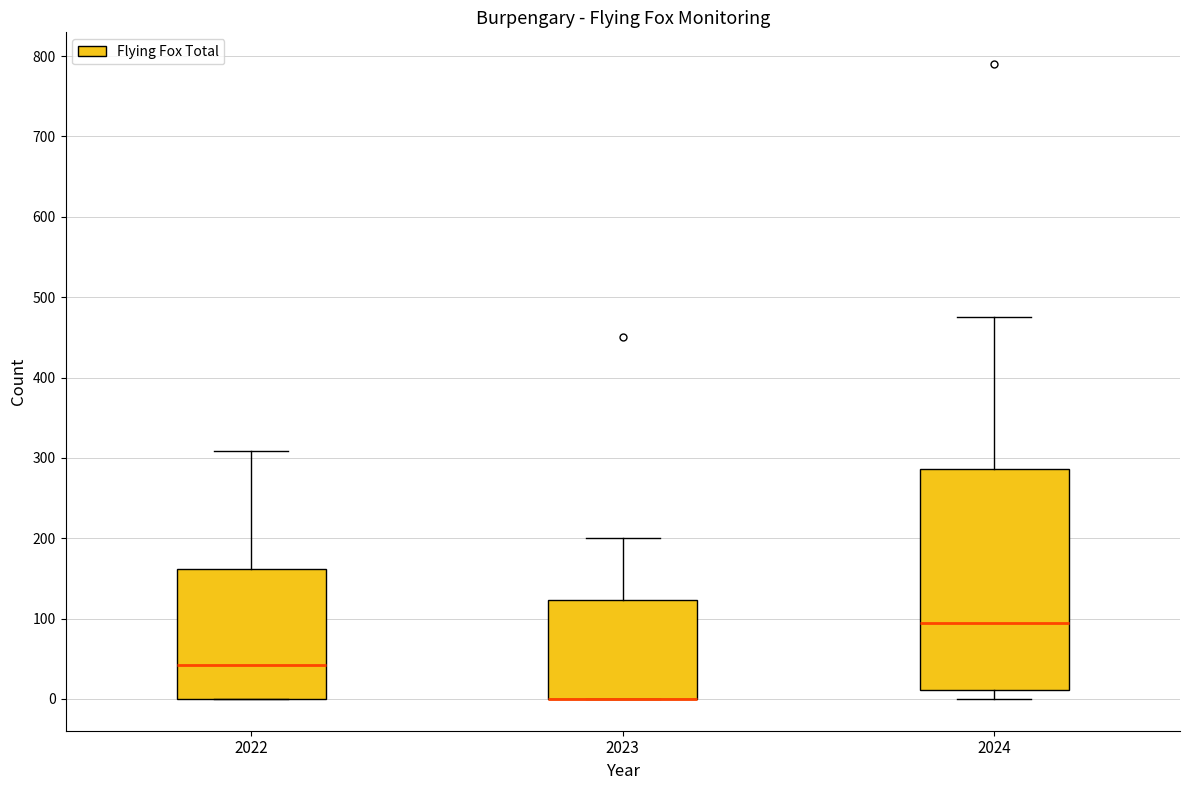

Which box is the tallest, from its lower edge to its upper edge?

2024